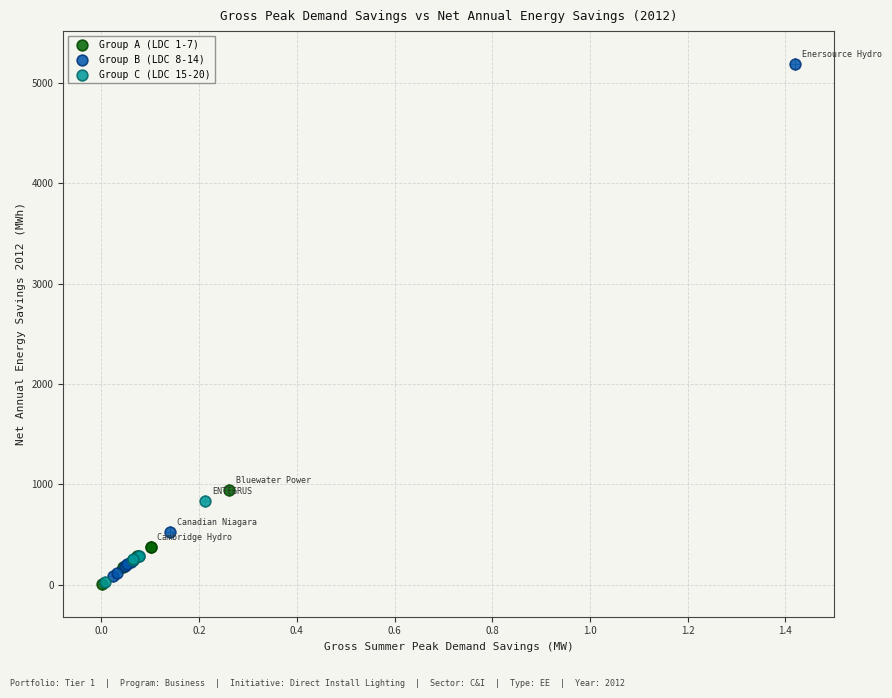

Which series reaches the maximum Y coordinate?

Group B (LDC 8-14)